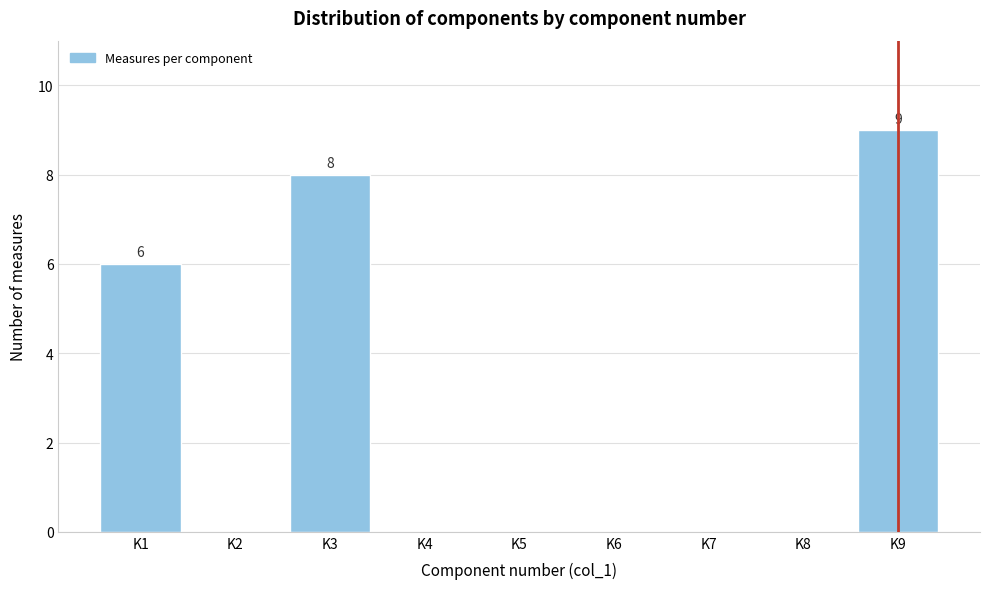

Reading left to right, list all the values displayed in this chart.

K1=6	K2=0	K3=8	K4=0	K5=0	K6=0	K7=0	K8=0	K9=9